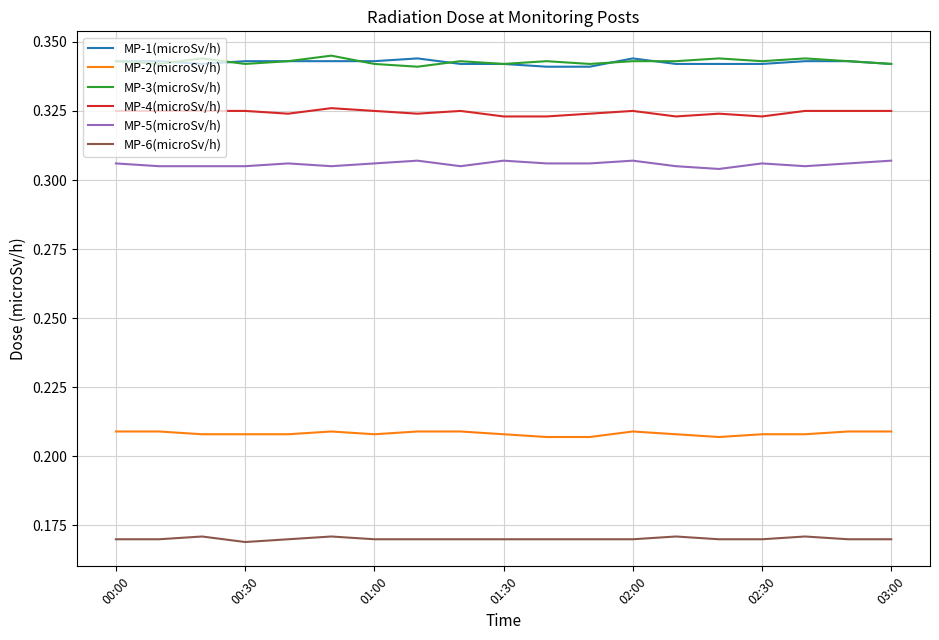

True or false: MP-2(microSv/h) and MP-4(microSv/h) cross at least once.

False